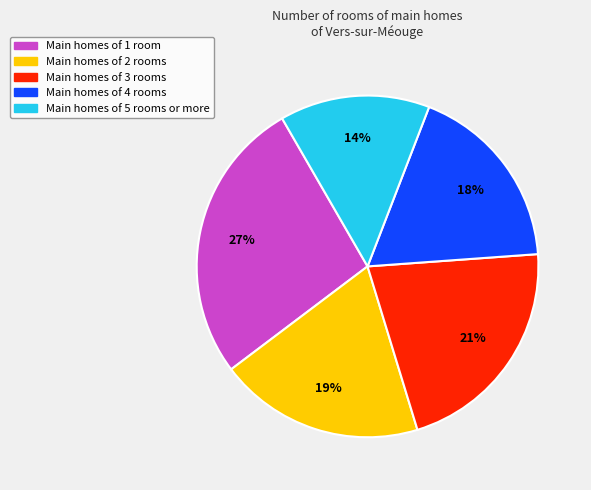

To the nearest percent, what is the average slice percentage?

20%